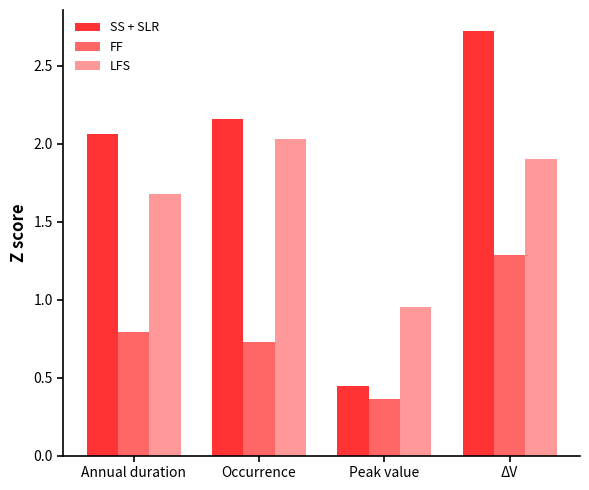

What value does the LFS series have at ΔV?

1.9